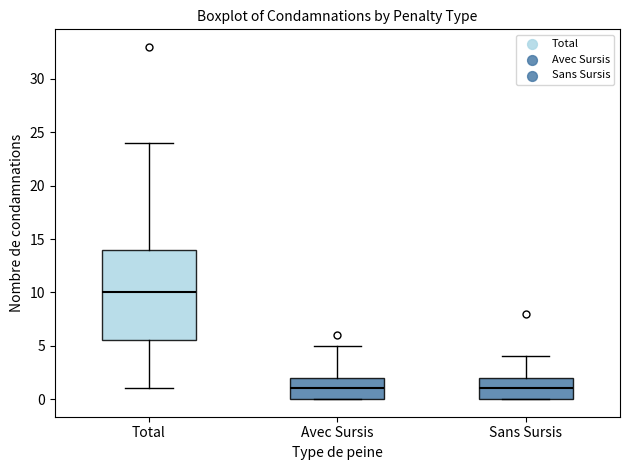

Where does the lower whisker of the box for Total end on the y-axis? The values are not printed on the chart, so give them approximately, as read against the axis.

1.0